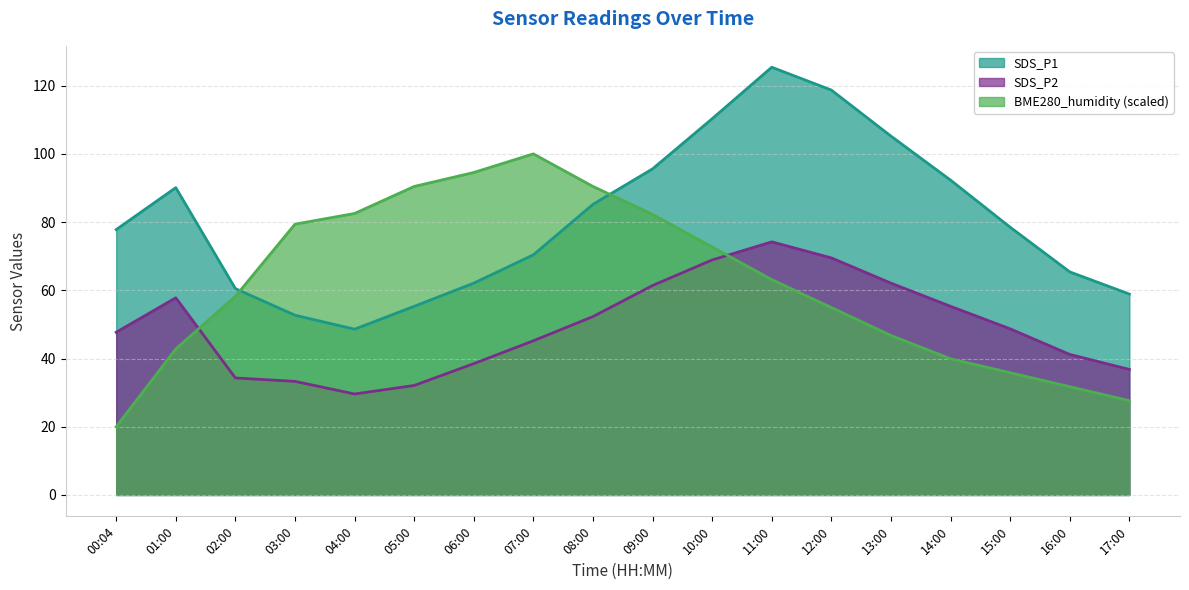

Reading right to left, list all the values displayed in this chart.

SDS_P1: 58.9	65.4	78.5	92.3	105.2	118.7	125.4	110.3	95.6	85.2	70.4	62.1	55.3	48.6	52.7	60.5	90.1	77.8
SDS_P2: 36.8	41.2	48.7	55.3	62.1	69.5	74.2	68.9	61.4	52.3	45.2	38.5	32.1	29.6	33.3	34.3	57.8	47.7
BME280_humidity: 27.6	31.7	35.8	39.9	46.8	54.9	63.1	72.7	82.3	90.4	100.0	94.5	90.4	82.5	79.4	58.2	42.8	20.0